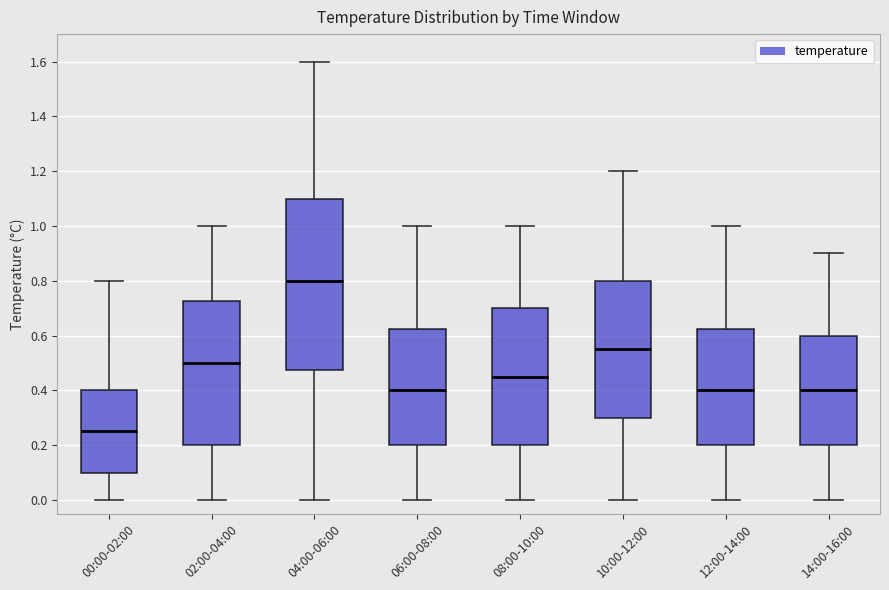

Comparing the boxes themselves (not the whiskers), which one is the tallest?

04:00-06:00